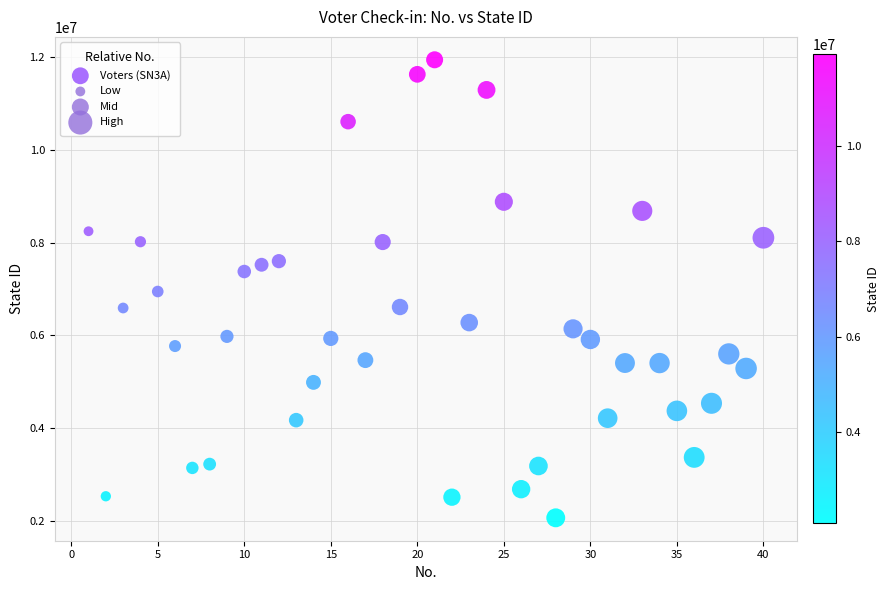

What is the range of Y values (max minus min)?

9862029